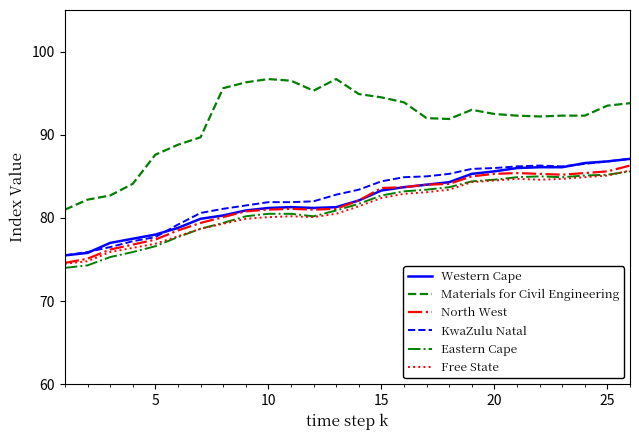

Which series has the largest total across all categories?

Materials for Civil Engineering